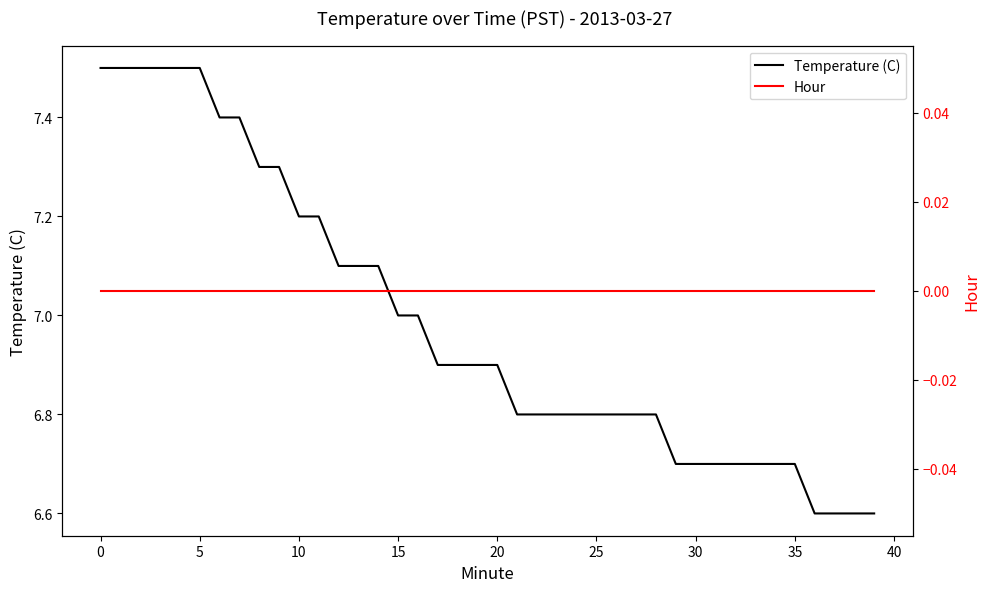

List the series in order of their peak value, lowest first.

Hour, Temperature (C)